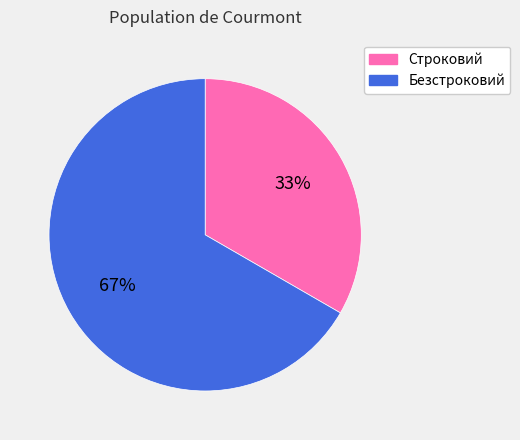

Is there any slice that represents more than half of the pie?

Yes